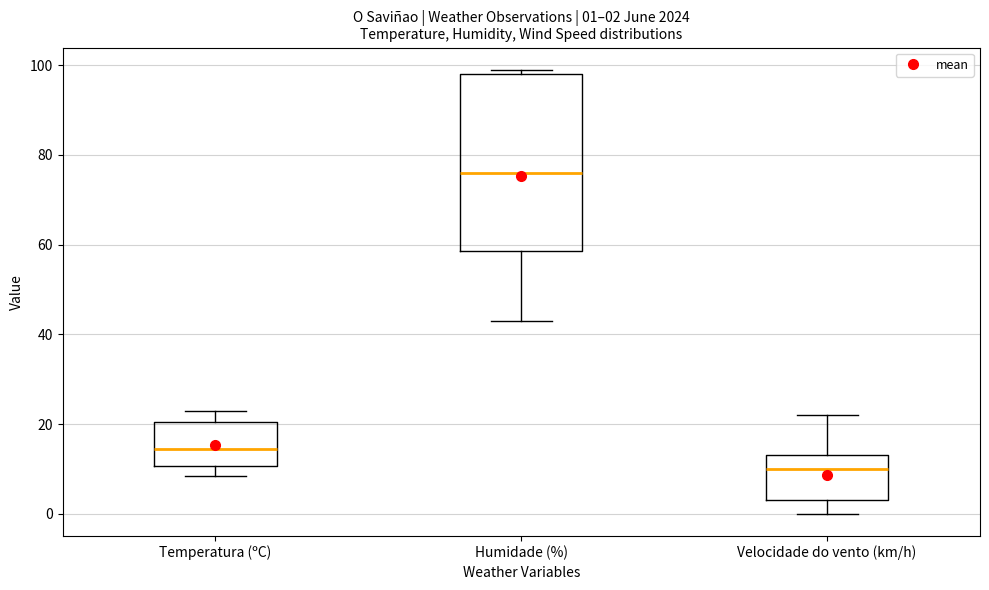

Which box is the tallest, from its lower edge to its upper edge?

Humidade (%)